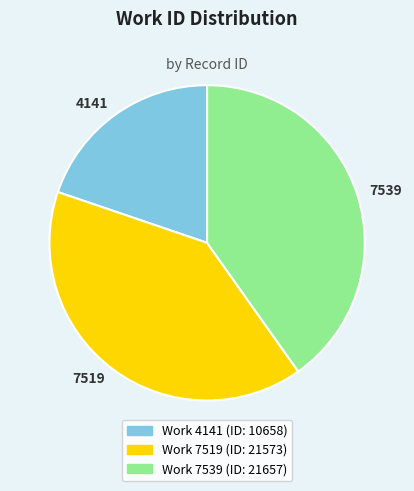

What is the smallest slice in the pie chart?

4141